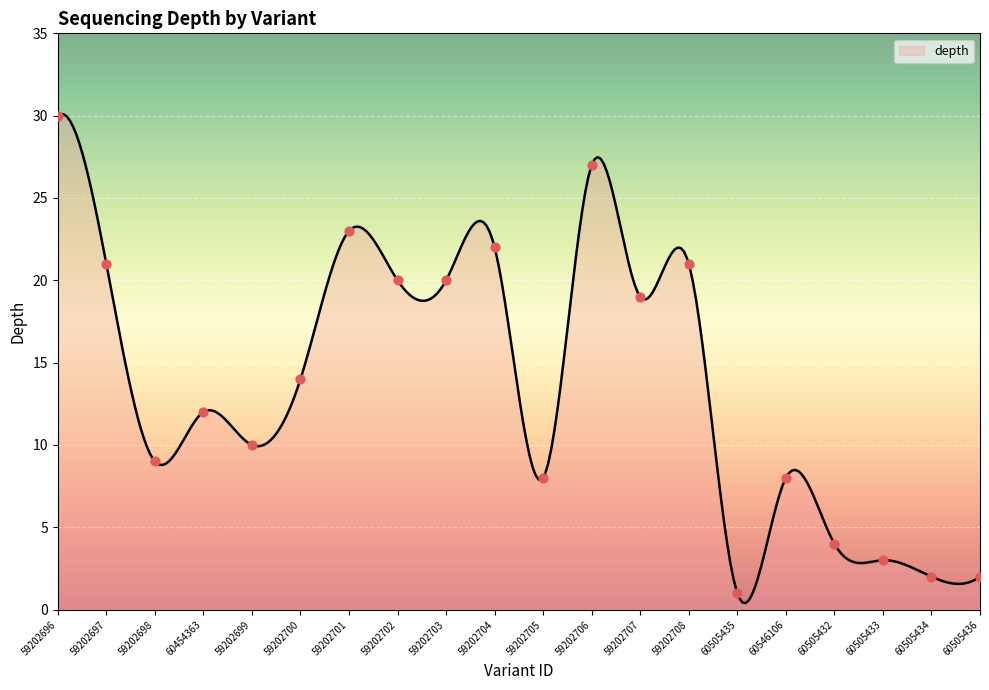

What is the ratio of the value at 59202699 to the value at 59202696?

0.3